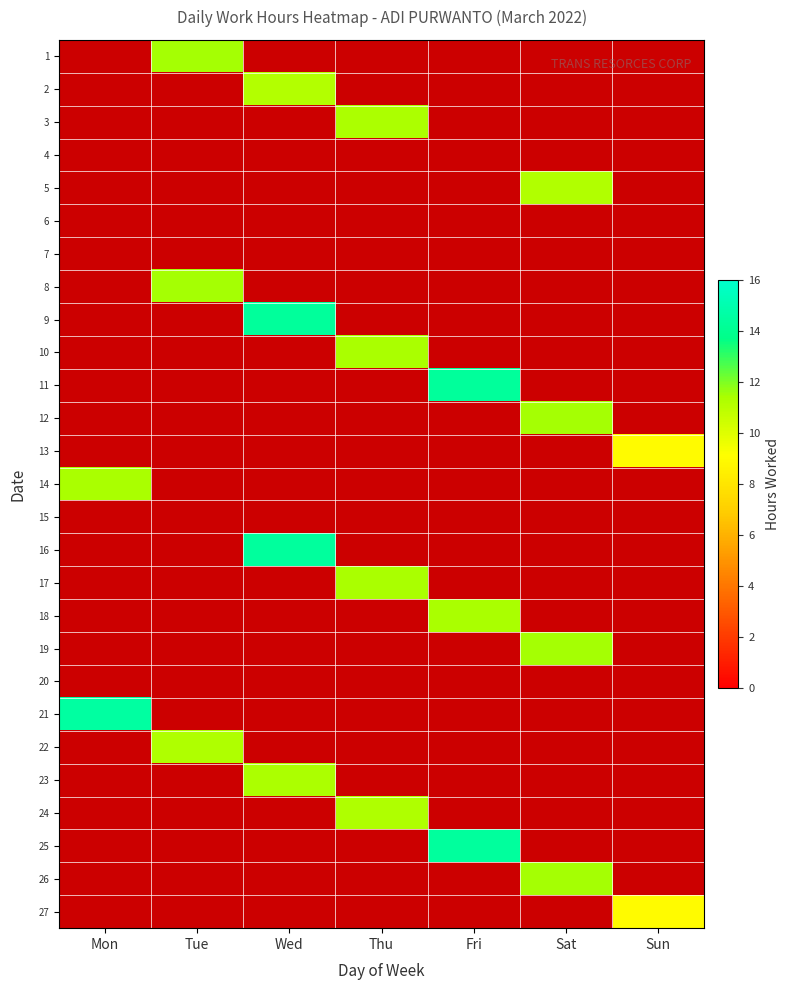

What is the maximum value shown in the chart?

14.5